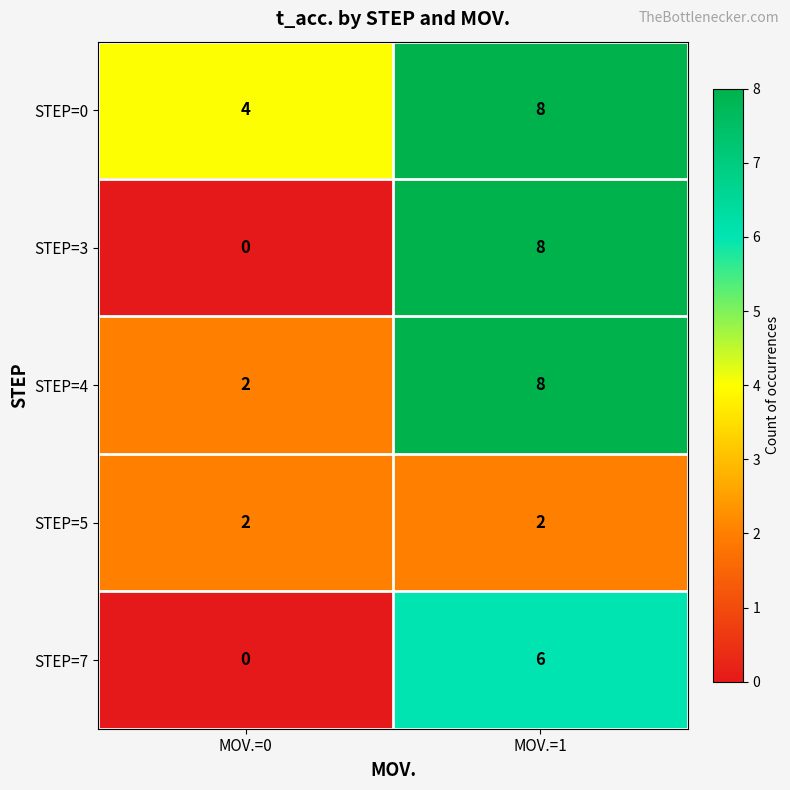

What is the difference between the STEP=4 values at MOV.=0 and MOV.=1?

6